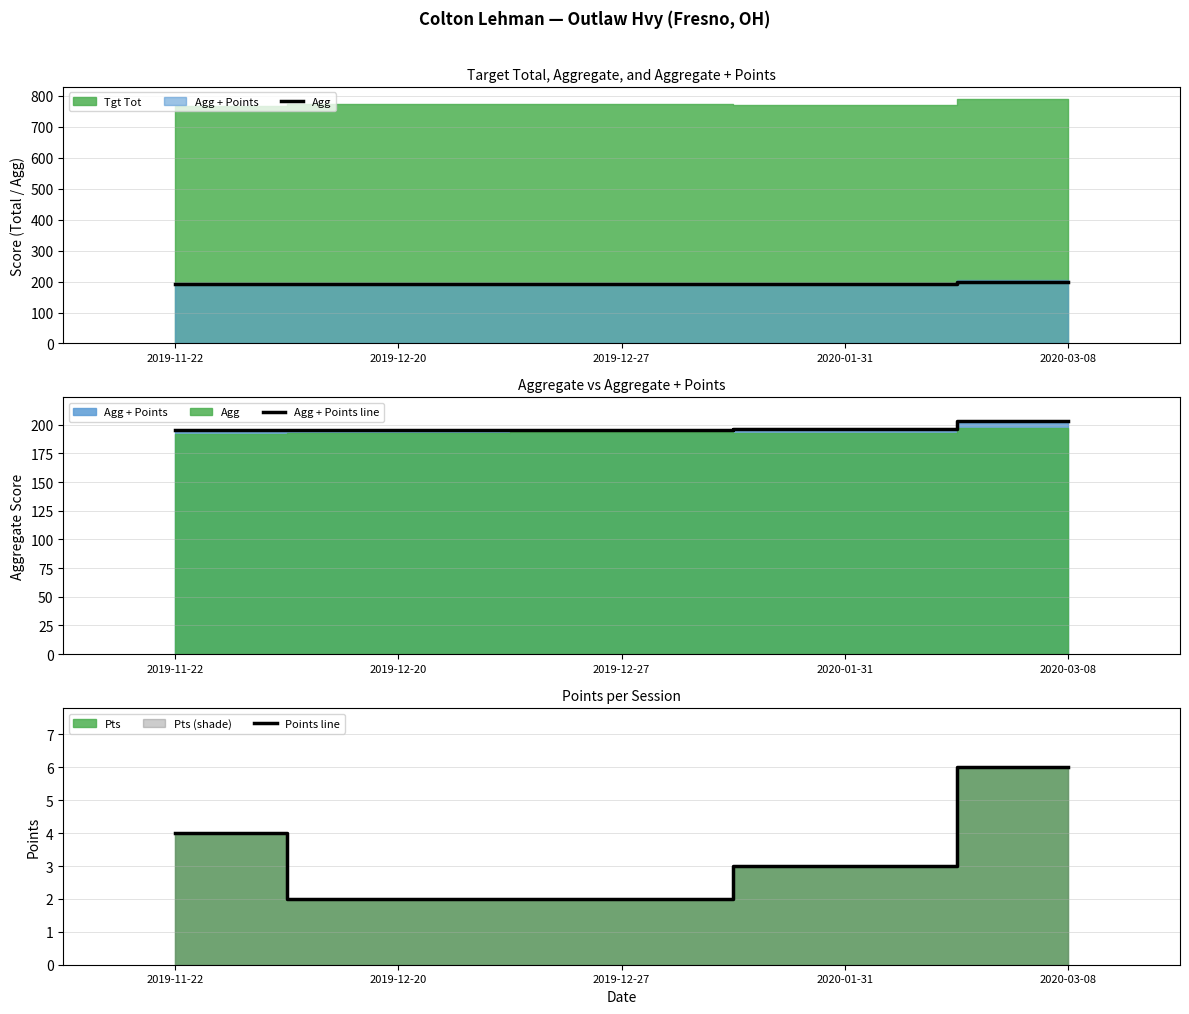

Which series has the largest total across all categories?

Agg + Points line